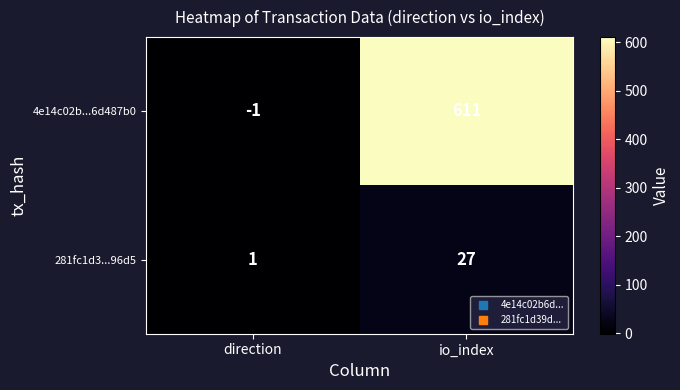

Reading left to right, transcribe all the data shown in this chart.

4e14c02b...6d487b0: -1	611
281fc1d3...96d5: 1	27